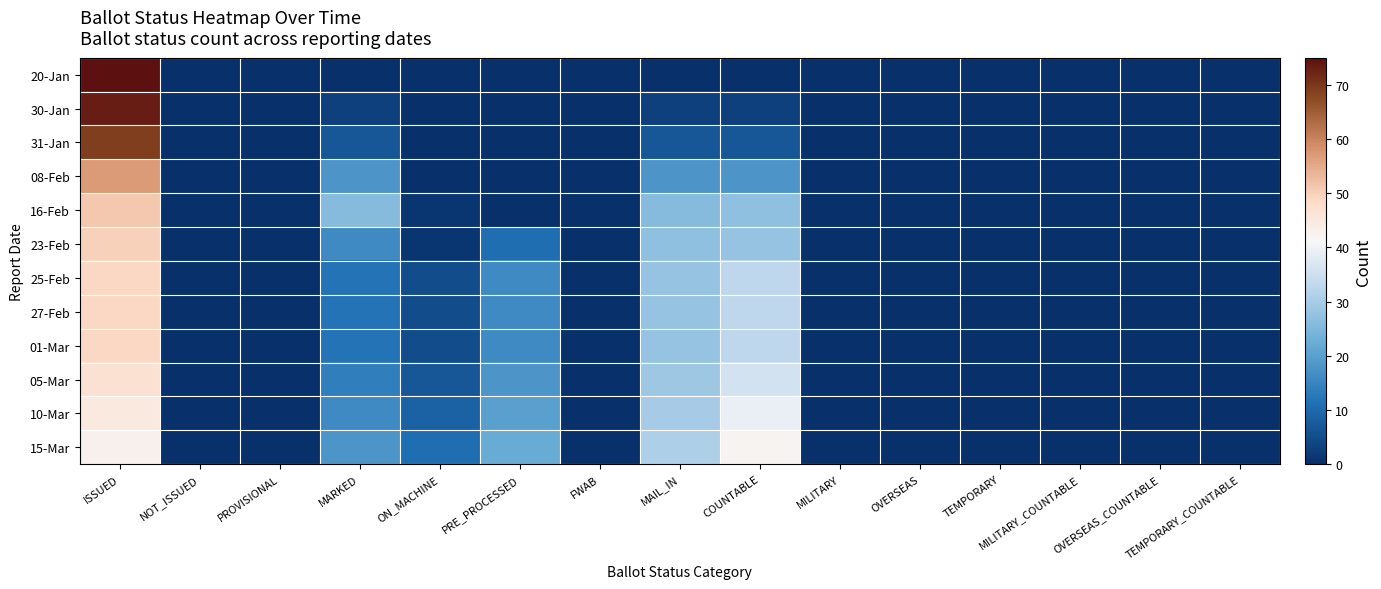

Reading left to right, transcribe all the data shown in this chart.

20-Jan: ISSUED=75	NOT_ISSUED=0	PROVISIONAL=0	MARKED=0	ON_MACHINE=0	PRE_PROCESSED=0	FWAB=0	MAIL_IN=0	COUNTABLE=0	MILITARY=0	OVERSEAS=0	TEMPORARY=0	MILITARY_COUNTABLE=0	OVERSEAS_COUNTABLE=0	TEMPORARY_COUNTABLE=0
30-Jan: ISSUED=73	NOT_ISSUED=0	PROVISIONAL=0	MARKED=3	ON_MACHINE=0	PRE_PROCESSED=0	FWAB=0	MAIL_IN=3	COUNTABLE=3	MILITARY=0	OVERSEAS=0	TEMPORARY=0	MILITARY_COUNTABLE=0	OVERSEAS_COUNTABLE=0	TEMPORARY_COUNTABLE=0
31-Jan: ISSUED=69	NOT_ISSUED=0	PROVISIONAL=0	MARKED=7	ON_MACHINE=0	PRE_PROCESSED=0	FWAB=0	MAIL_IN=7	COUNTABLE=7	MILITARY=0	OVERSEAS=0	TEMPORARY=0	MILITARY_COUNTABLE=0	OVERSEAS_COUNTABLE=0	TEMPORARY_COUNTABLE=0
08-Feb: ISSUED=57	NOT_ISSUED=0	PROVISIONAL=0	MARKED=18	ON_MACHINE=0	PRE_PROCESSED=0	FWAB=0	MAIL_IN=18	COUNTABLE=18	MILITARY=0	OVERSEAS=0	TEMPORARY=0	MILITARY_COUNTABLE=0	OVERSEAS_COUNTABLE=0	TEMPORARY_COUNTABLE=0
16-Feb: ISSUED=51	NOT_ISSUED=0	PROVISIONAL=0	MARKED=26	ON_MACHINE=1	PRE_PROCESSED=0	FWAB=0	MAIL_IN=26	COUNTABLE=27	MILITARY=0	OVERSEAS=0	TEMPORARY=0	MILITARY_COUNTABLE=0	OVERSEAS_COUNTABLE=0	TEMPORARY_COUNTABLE=0
23-Feb: ISSUED=50	NOT_ISSUED=0	PROVISIONAL=0	MARKED=16	ON_MACHINE=1	PRE_PROCESSED=11	FWAB=0	MAIL_IN=27	COUNTABLE=28	MILITARY=0	OVERSEAS=0	TEMPORARY=0	MILITARY_COUNTABLE=0	OVERSEAS_COUNTABLE=0	TEMPORARY_COUNTABLE=0
25-Feb: ISSUED=49	NOT_ISSUED=0	PROVISIONAL=0	MARKED=12	ON_MACHINE=5	PRE_PROCESSED=16	FWAB=0	MAIL_IN=28	COUNTABLE=33	MILITARY=0	OVERSEAS=0	TEMPORARY=0	MILITARY_COUNTABLE=0	OVERSEAS_COUNTABLE=0	TEMPORARY_COUNTABLE=0
27-Feb: ISSUED=49	NOT_ISSUED=0	PROVISIONAL=0	MARKED=12	ON_MACHINE=5	PRE_PROCESSED=16	FWAB=0	MAIL_IN=28	COUNTABLE=33	MILITARY=0	OVERSEAS=0	TEMPORARY=0	MILITARY_COUNTABLE=0	OVERSEAS_COUNTABLE=0	TEMPORARY_COUNTABLE=0
01-Mar: ISSUED=49	NOT_ISSUED=0	PROVISIONAL=0	MARKED=12	ON_MACHINE=5	PRE_PROCESSED=16	FWAB=0	MAIL_IN=28	COUNTABLE=33	MILITARY=0	OVERSEAS=0	TEMPORARY=0	MILITARY_COUNTABLE=0	OVERSEAS_COUNTABLE=0	TEMPORARY_COUNTABLE=0
05-Mar: ISSUED=47	NOT_ISSUED=0	PROVISIONAL=0	MARKED=14	ON_MACHINE=7	PRE_PROCESSED=18	FWAB=0	MAIL_IN=29	COUNTABLE=36	MILITARY=0	OVERSEAS=0	TEMPORARY=0	MILITARY_COUNTABLE=0	OVERSEAS_COUNTABLE=0	TEMPORARY_COUNTABLE=0
10-Mar: ISSUED=45	NOT_ISSUED=0	PROVISIONAL=0	MARKED=16	ON_MACHINE=9	PRE_PROCESSED=20	FWAB=0	MAIL_IN=30	COUNTABLE=39	MILITARY=0	OVERSEAS=0	TEMPORARY=0	MILITARY_COUNTABLE=0	OVERSEAS_COUNTABLE=0	TEMPORARY_COUNTABLE=0
15-Mar: ISSUED=43	NOT_ISSUED=0	PROVISIONAL=0	MARKED=18	ON_MACHINE=11	PRE_PROCESSED=22	FWAB=0	MAIL_IN=31	COUNTABLE=42	MILITARY=0	OVERSEAS=0	TEMPORARY=0	MILITARY_COUNTABLE=0	OVERSEAS_COUNTABLE=0	TEMPORARY_COUNTABLE=0